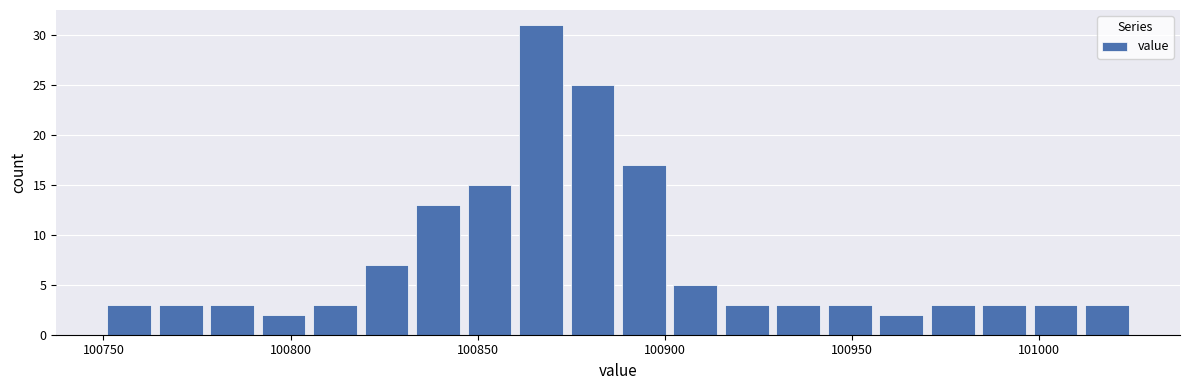

Read against the x-axis, roughly where is the centre of the tallest bar?

100865